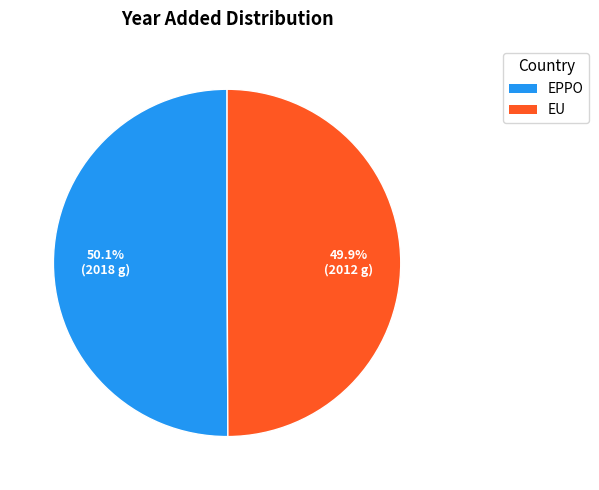

What percentage is NOT represented by EPPO?

49.9%